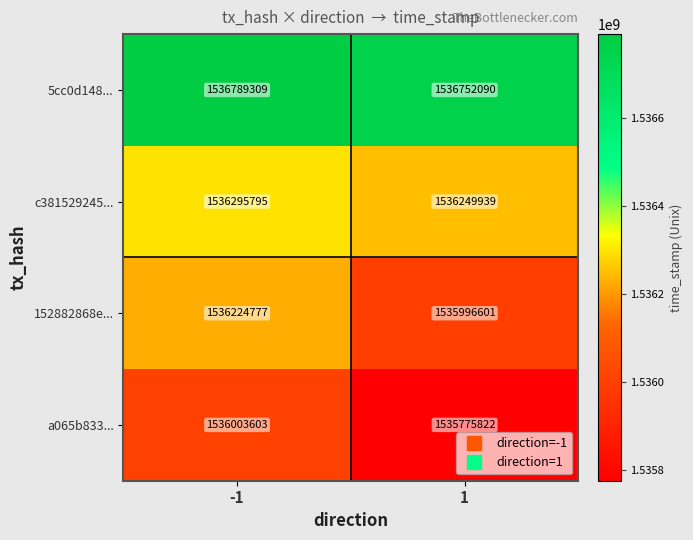

How many values in the c381529245... series are below 1536295795?

1